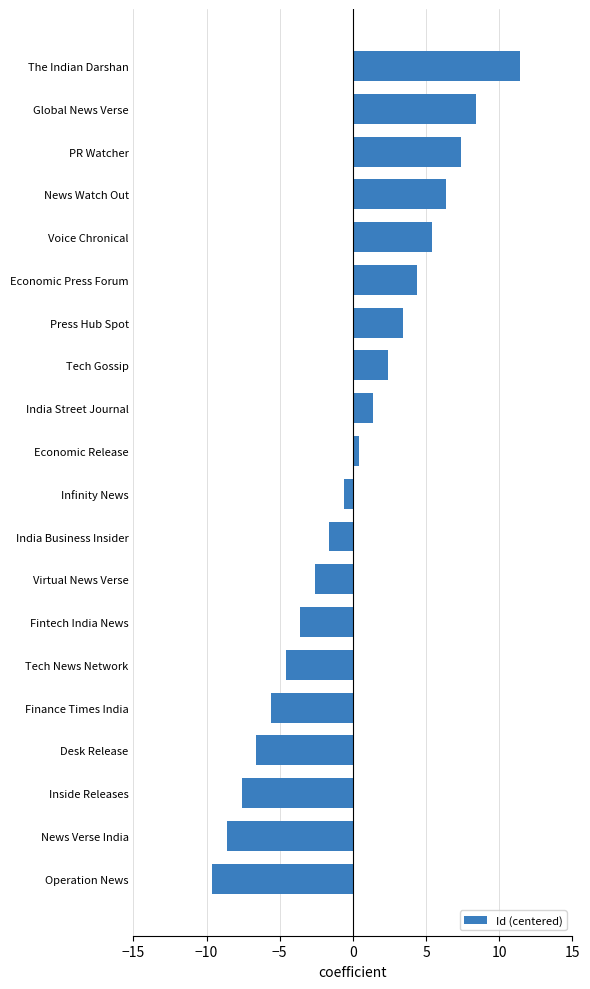

Does the chart contain any negative values?

Yes